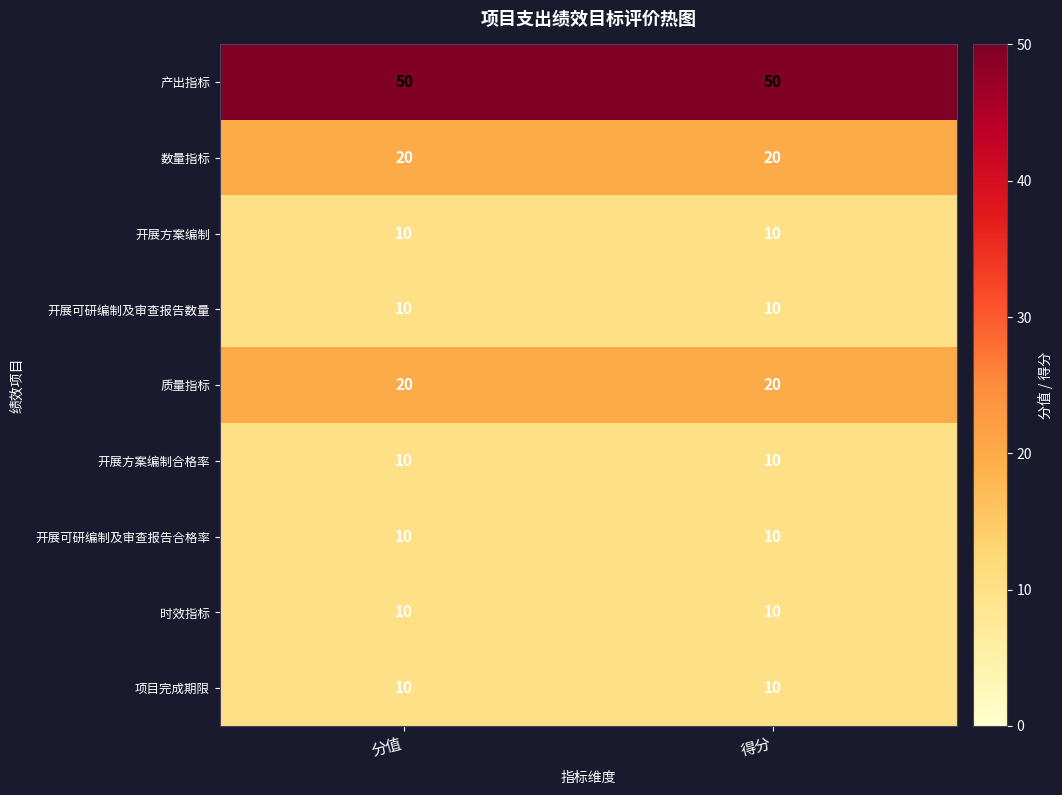

What is the difference between the highest and lowest values at 得分?

40